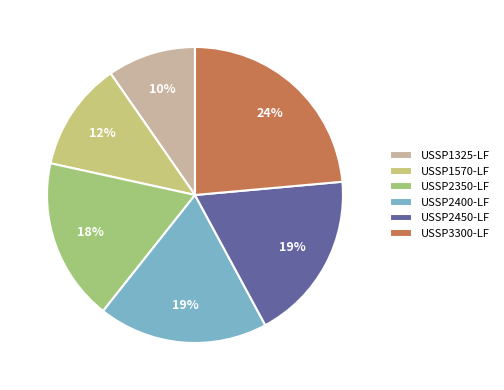

To the nearest percent, what is the combined percentage of USSP2350-LF and USSP1325-LF?

27%